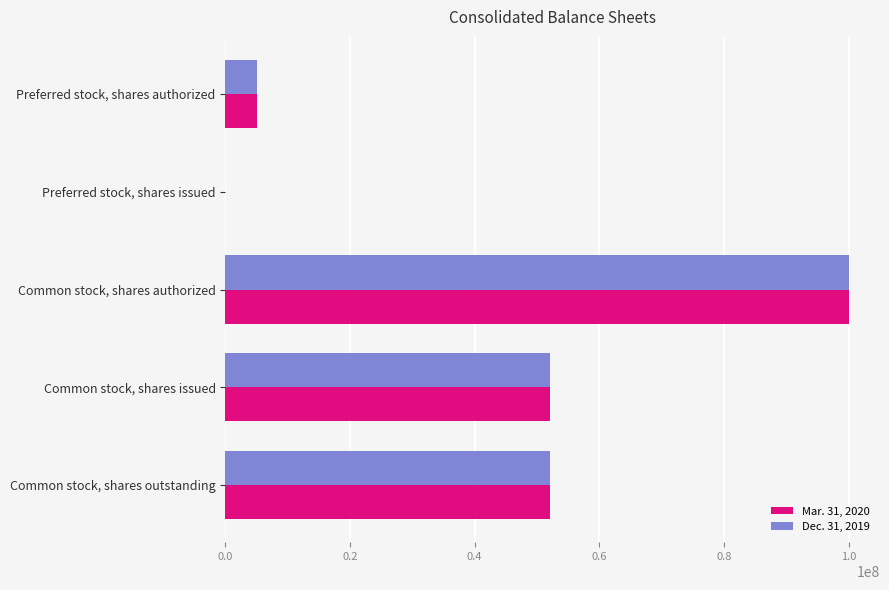

True or false: Mar. 31, 2020 has a value of 52044110 at Common stock, shares outstanding.

True